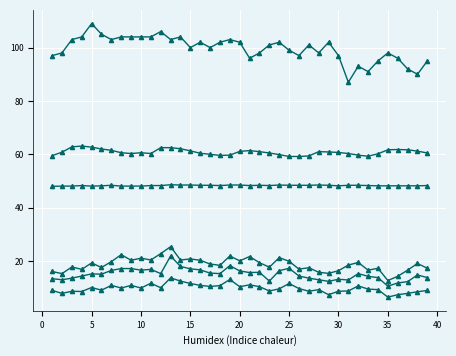

Does the chart have visible grid lines?

Yes